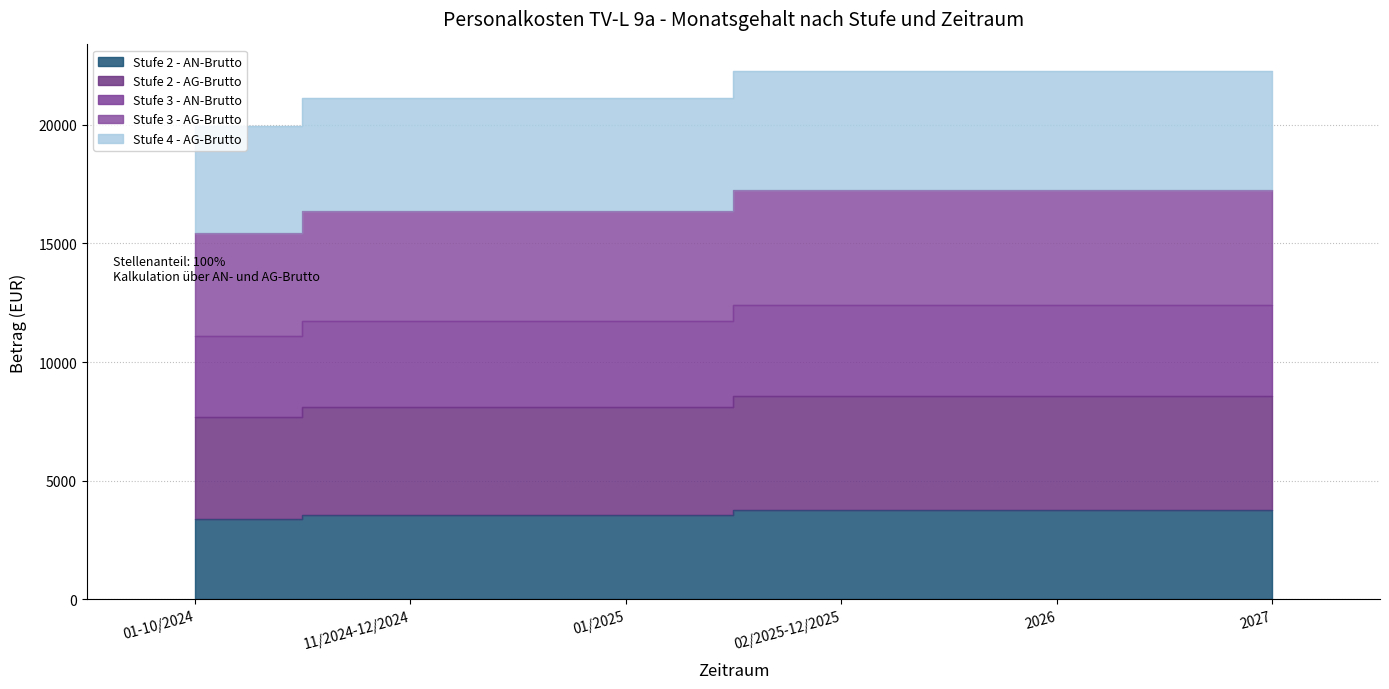

Is the value of Stufe 3 - AN-Brutto at 02/2025-12/2025 greater than the value of Stufe 2 - AN-Brutto at 2027?

Yes